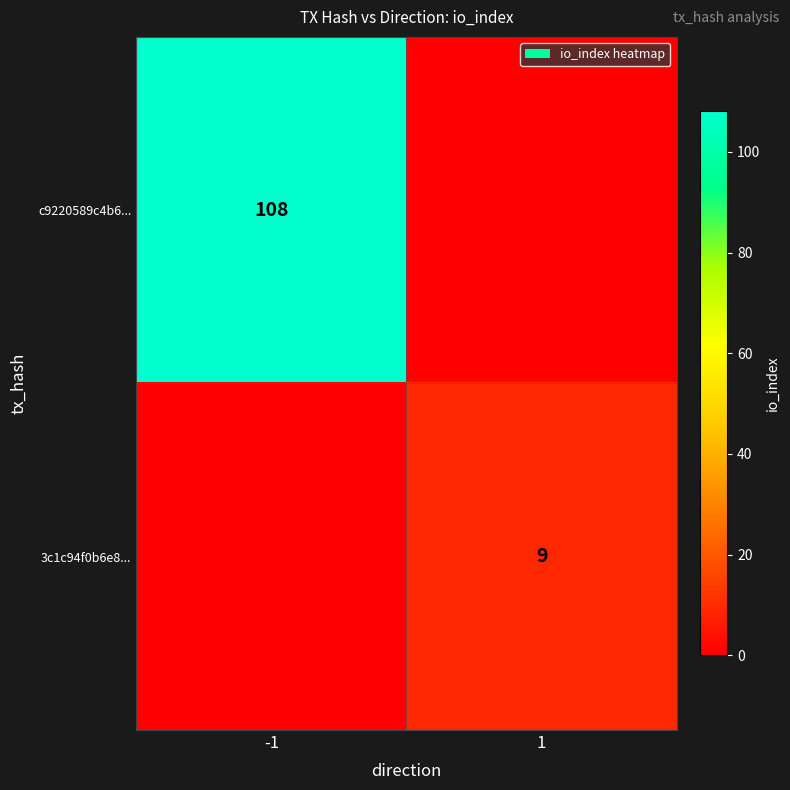

Is it true that 3c1c94f0b6e8... equals 13 at 1?

False